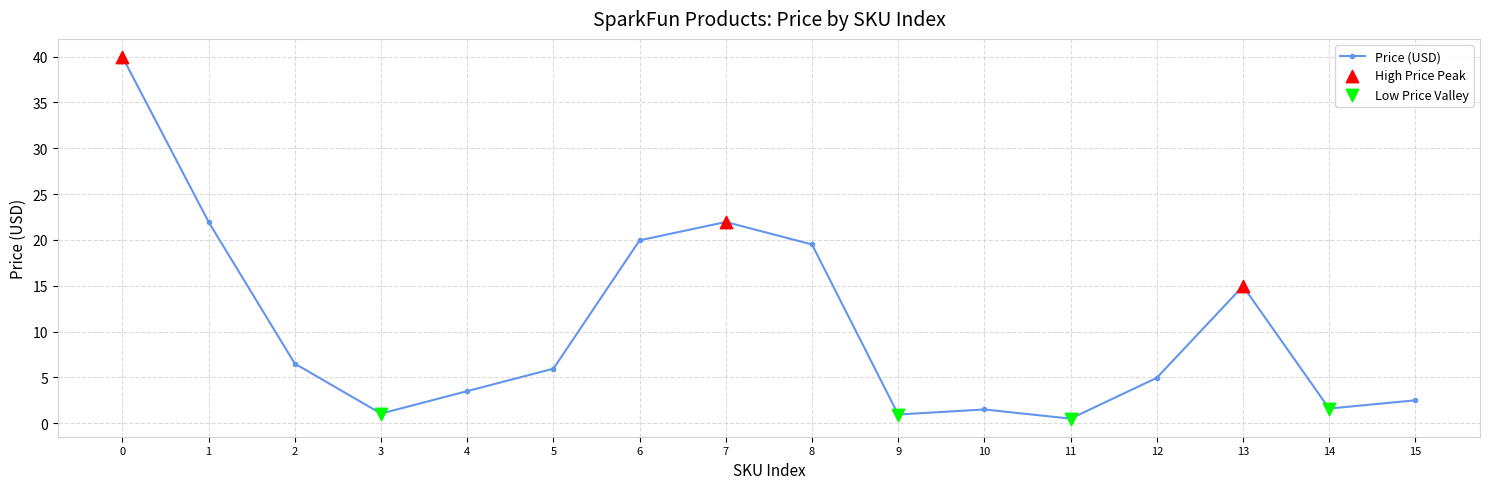

Approximately how many times larger is the value at 3 compared to 10?

0.7